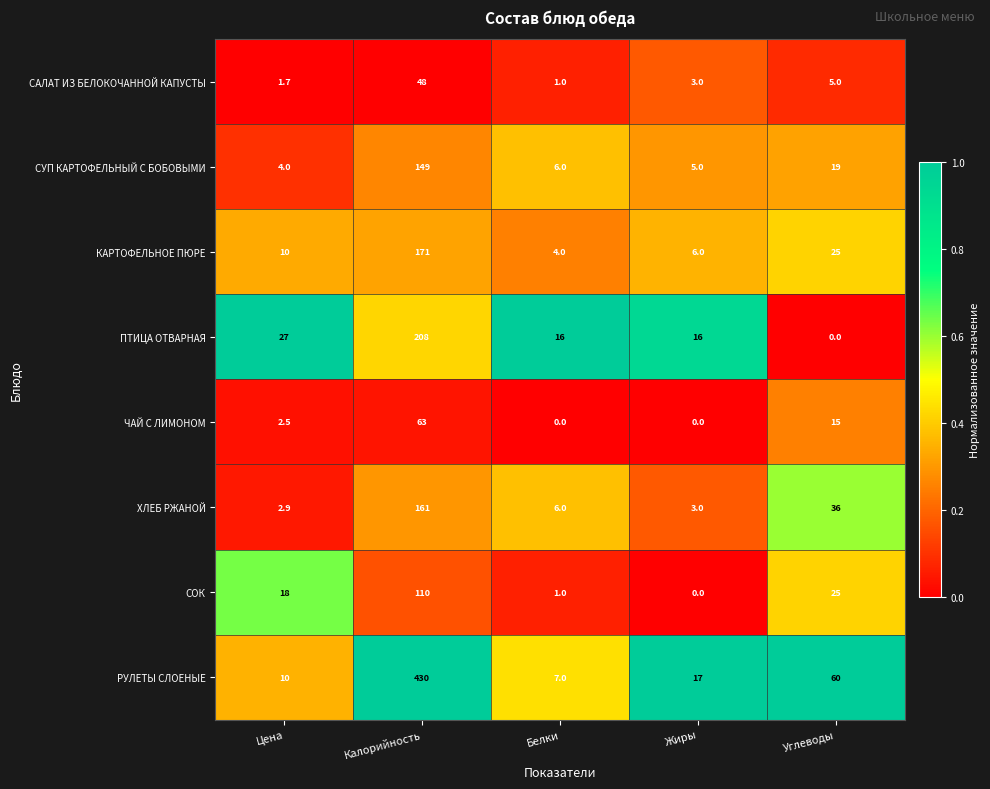

The ЧАЙ С ЛИМОНОМ series shows 40.5 at Белки. True or false?

False